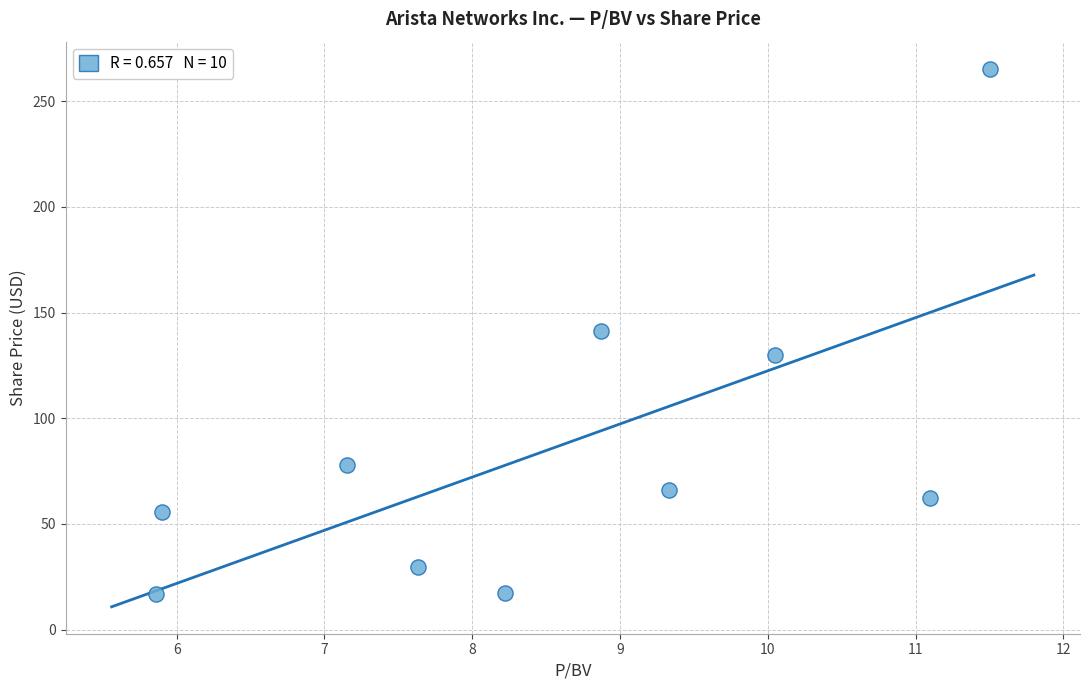

What is the range of Y values (max minus min)?

248.6